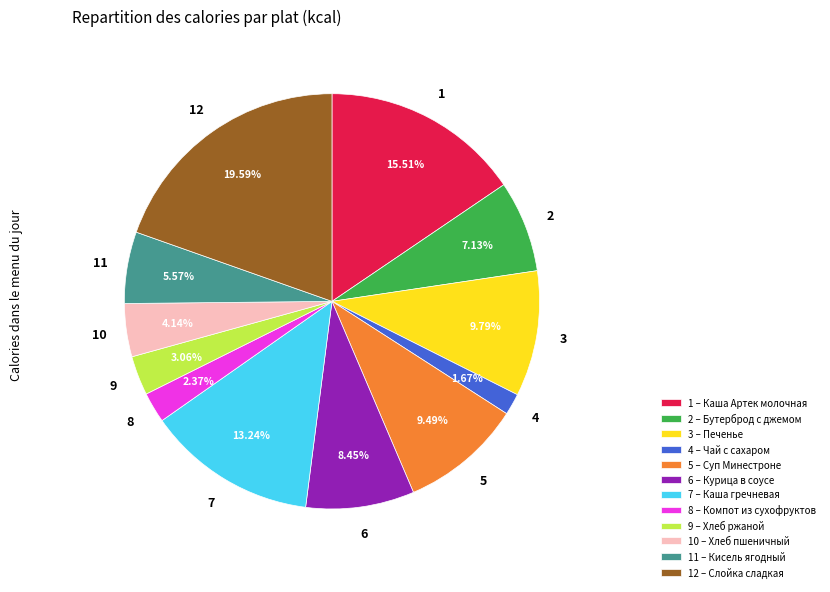

How many segments does this pie chart have?

12